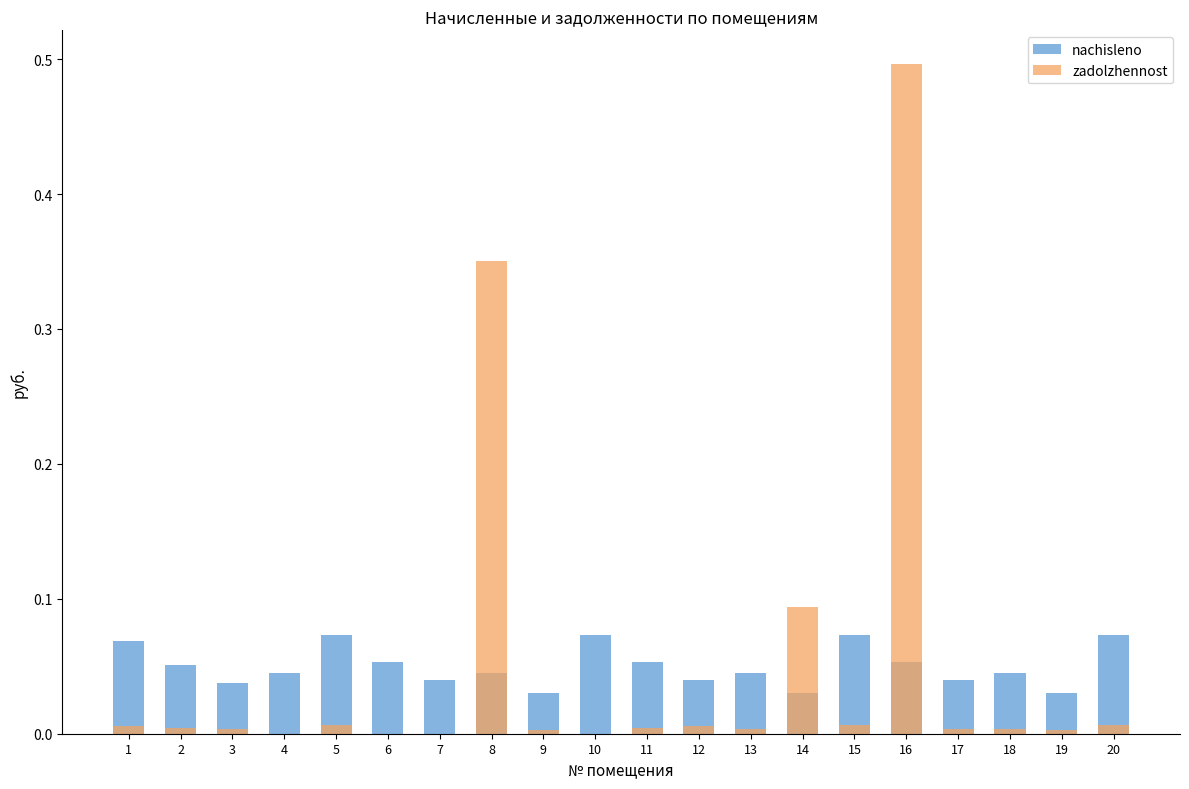

At which category is the sum across all series the highest?

16